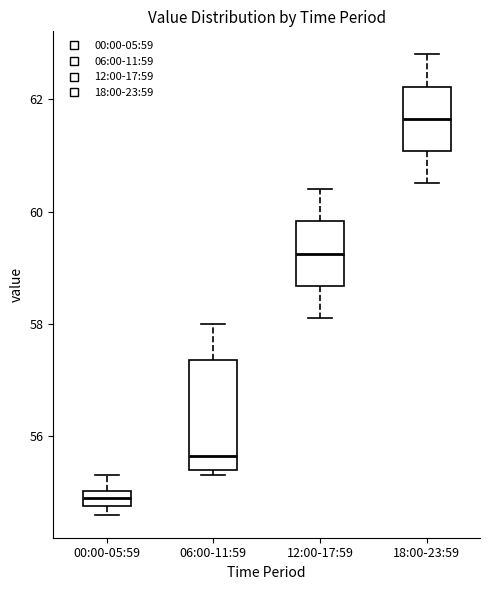

Which box is the tallest, from its lower edge to its upper edge?

06:00-11:59